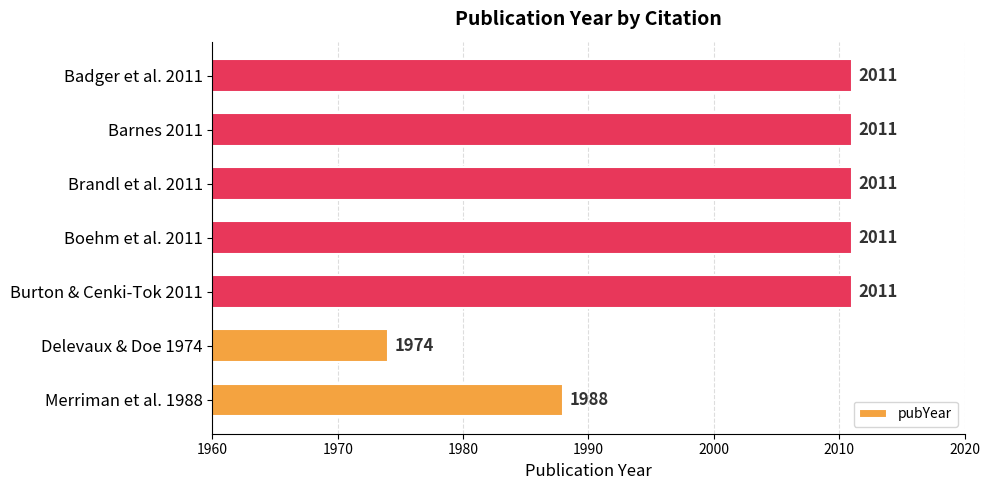

Reading bottom to top, list all the values displayed in this chart.

1988	1974	2011	2011	2011	2011	2011